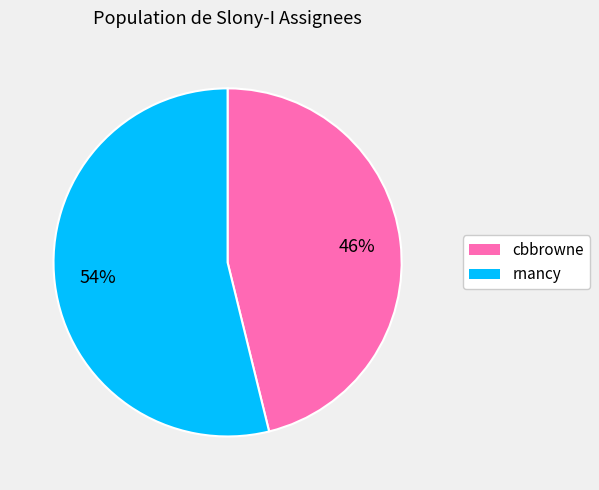

To the nearest percent, what percentage of the pie is rnancy?

54%